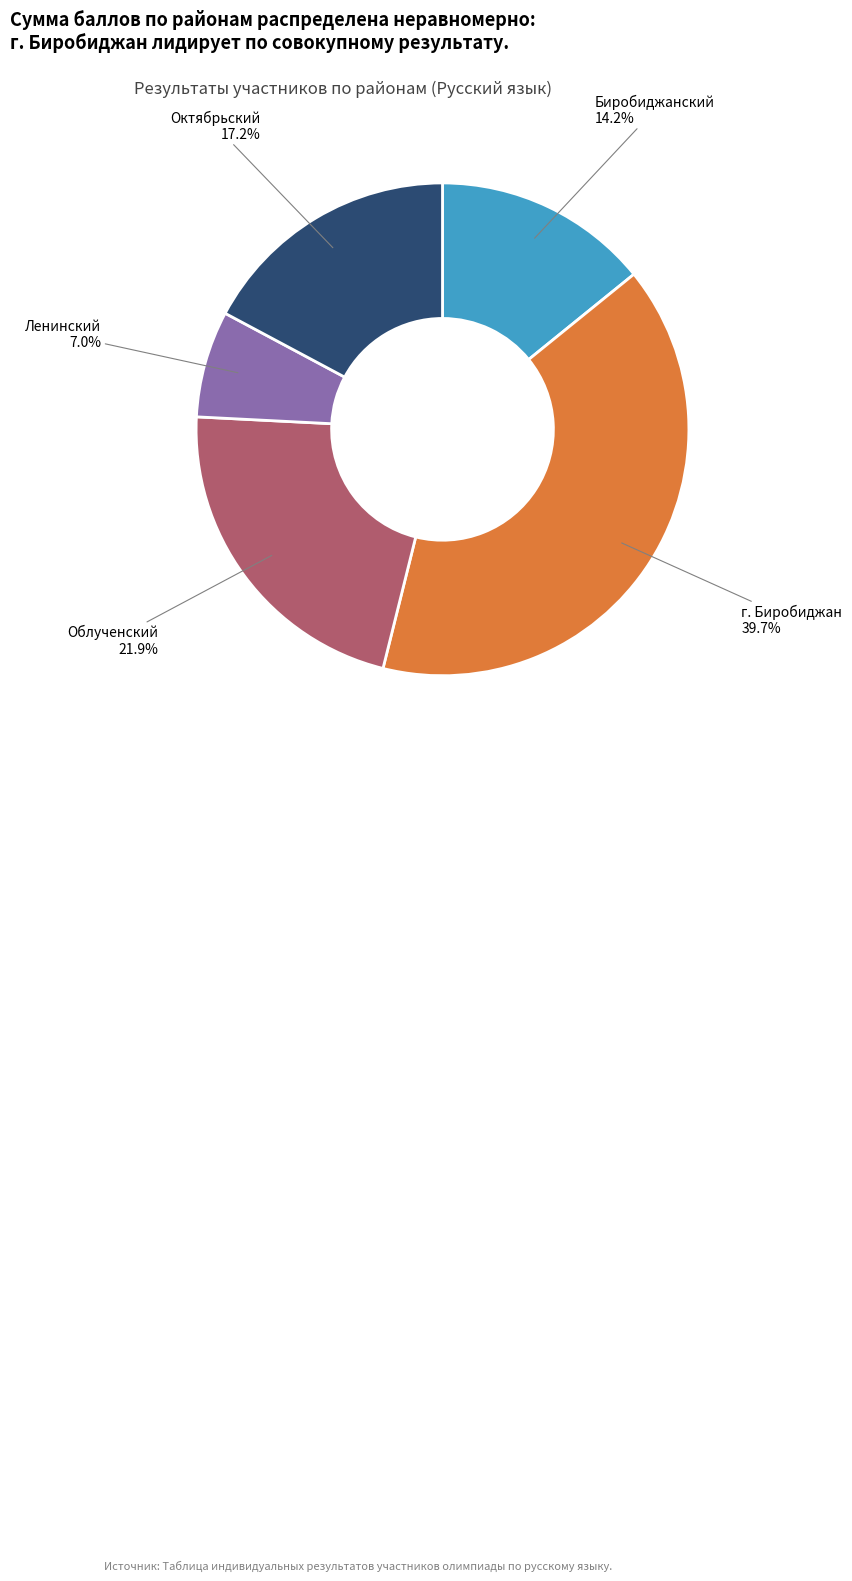

To the nearest percent, what percentage of the pie is Облученский?

22%